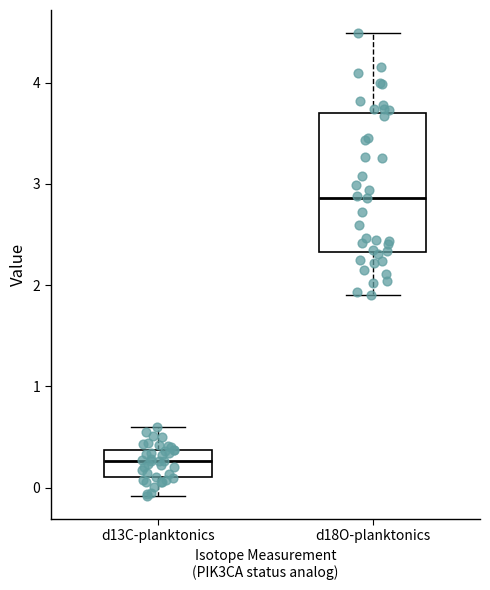

Where does the lower whisker of the box for d18O-planktonics end on the y-axis? The values are not printed on the chart, so give them approximately, as read against the axis.

1.9